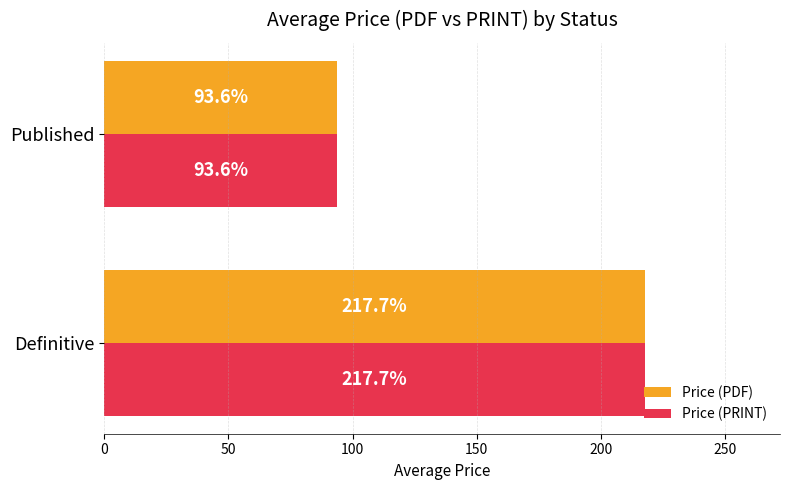

What is the sum of all Price (PDF) values?

311.3